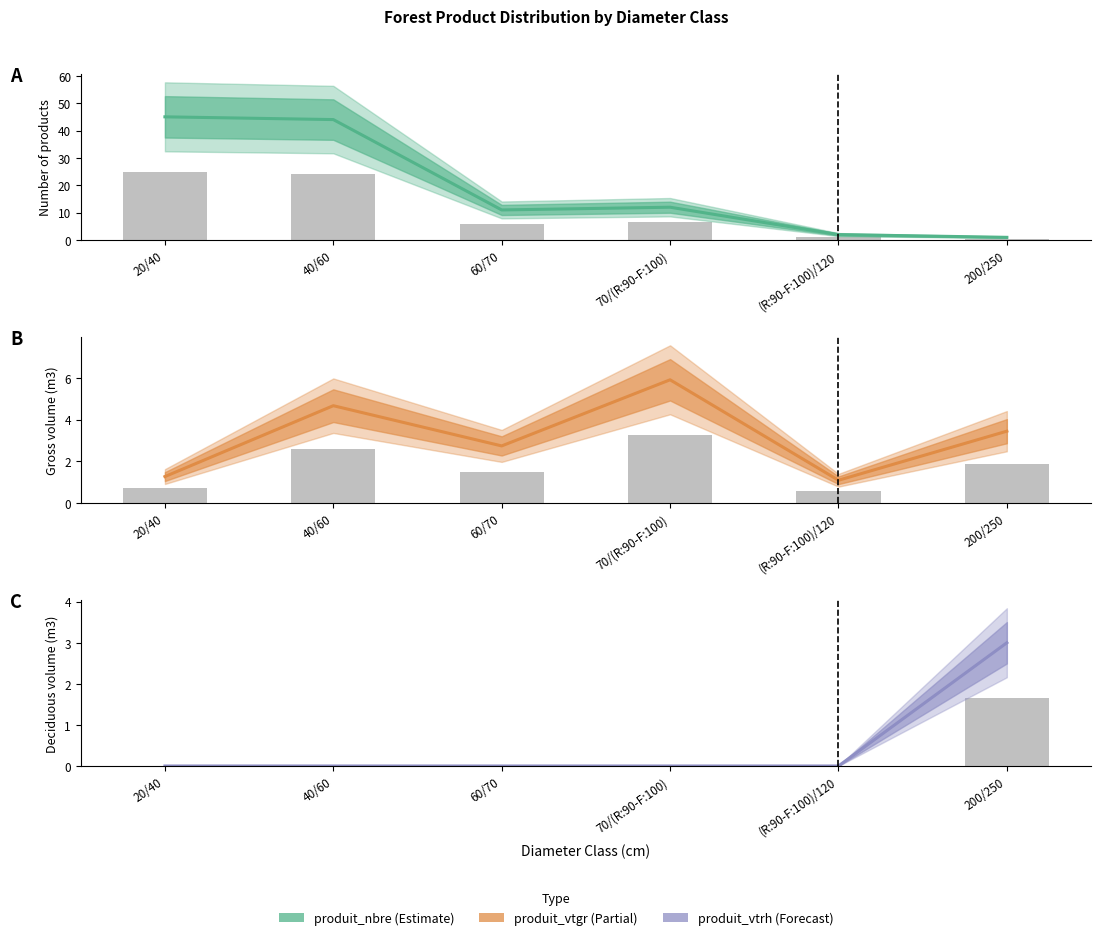

Which series has the largest total across all categories?

produit_nbre